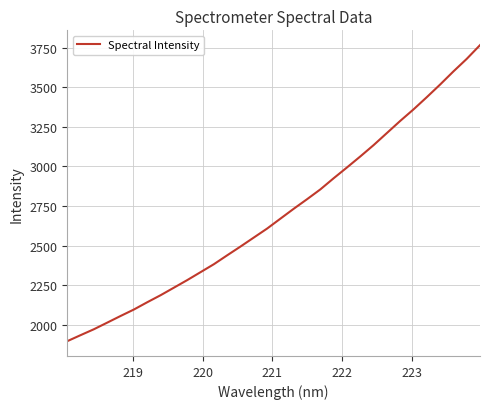

What is the smallest value displayed?

1895.6